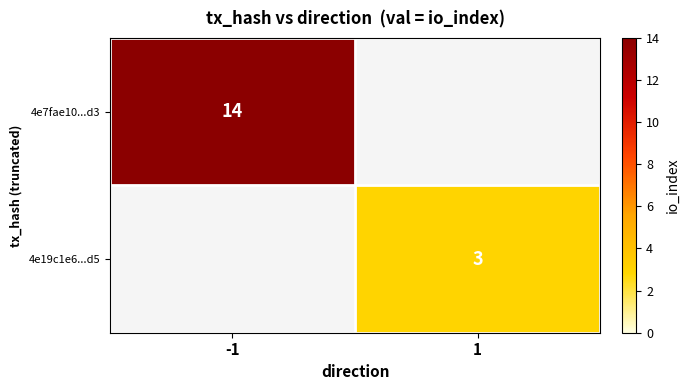

True or false: 4e19c1e6...d5 has a value of 3 at 1.

True